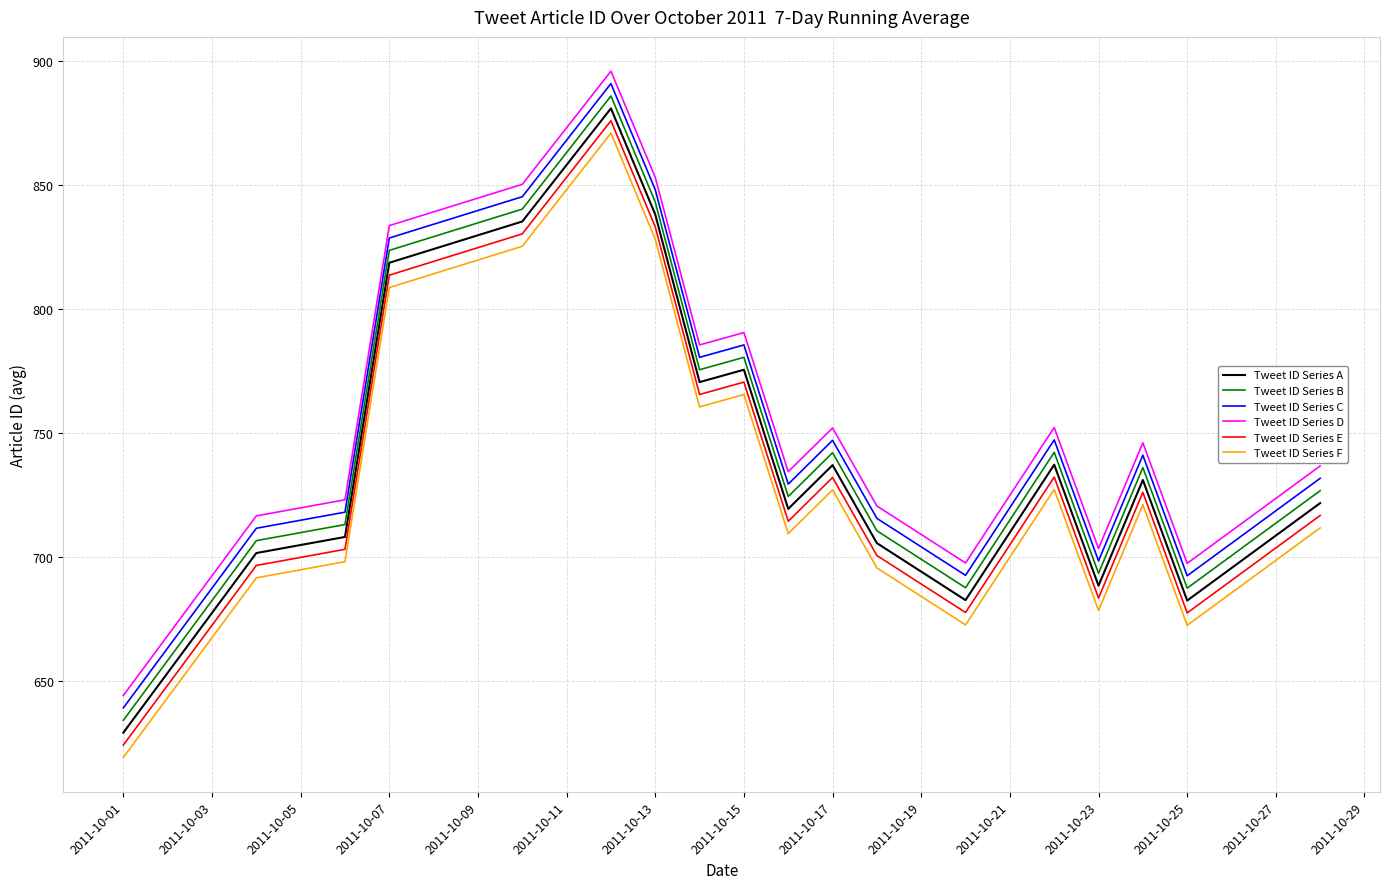

What are all the series names shown in the legend?

Tweet ID Series A, Tweet ID Series B, Tweet ID Series C, Tweet ID Series D, Tweet ID Series E, Tweet ID Series F